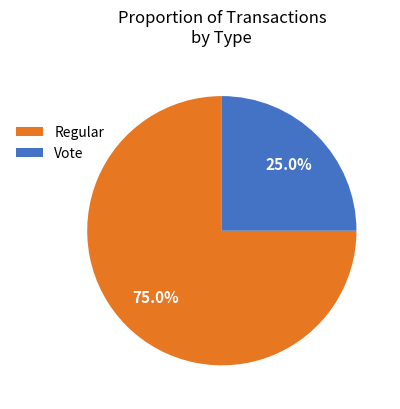

Which has a higher value, Vote or Regular?

Regular